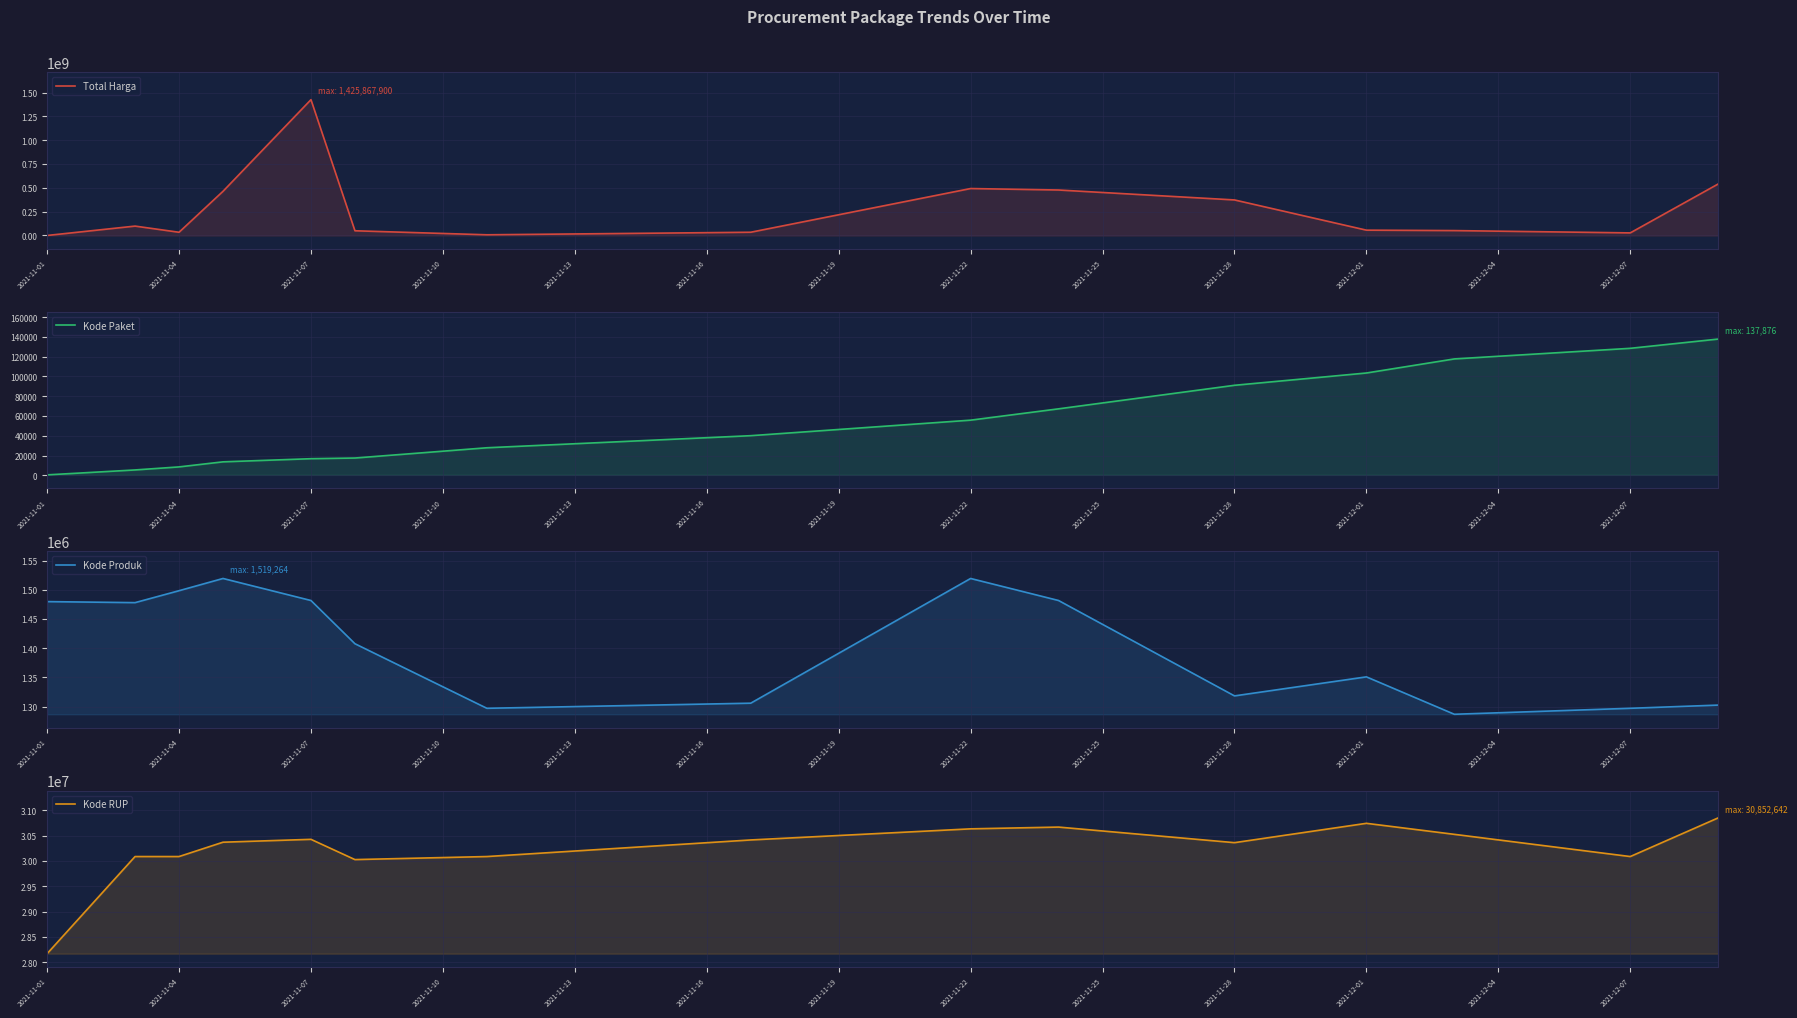

Between which two adjacent categories do Total Harga and Kode Produk first intersect?

2021-11-01 and 2021-11-04